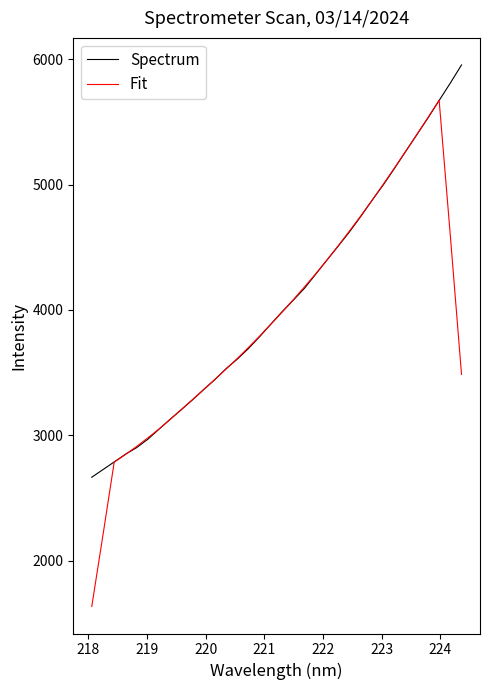

Which series has the widest spread of values?

Fit